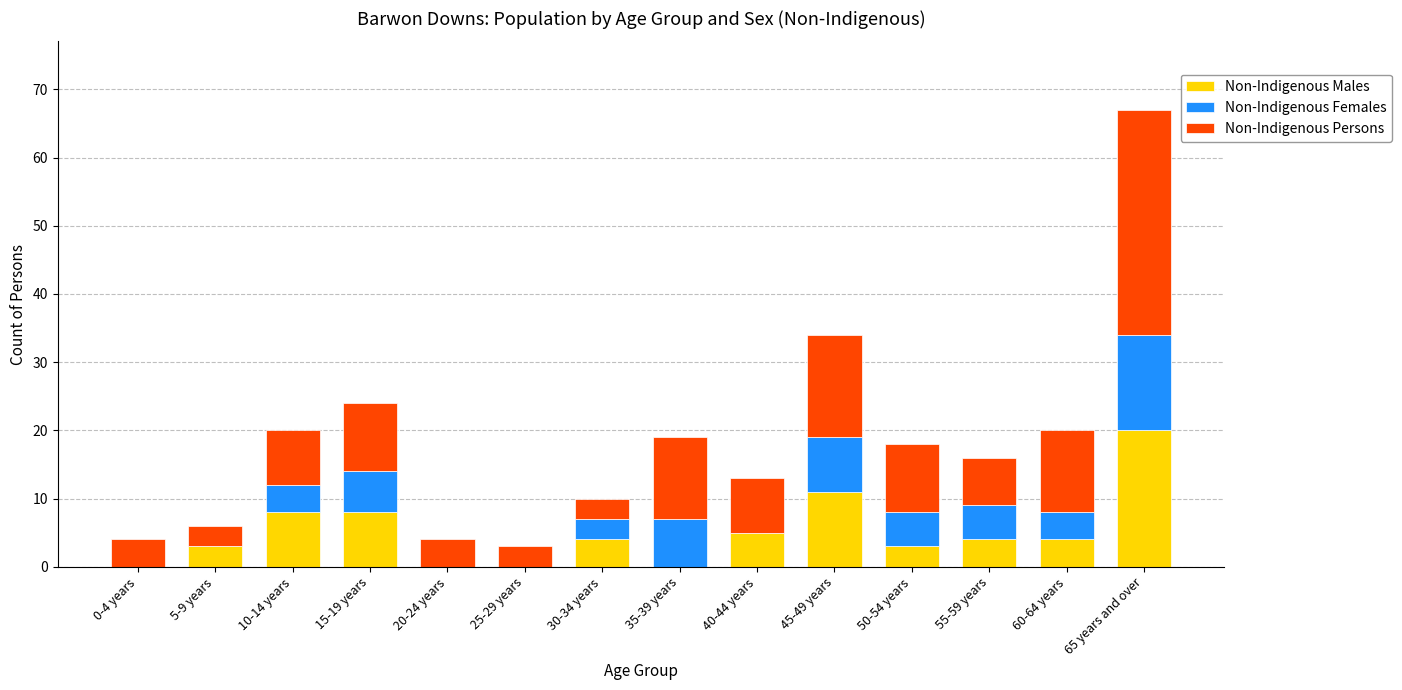

What value does the Non-Indigenous Males series have at 65 years and over, to the nearest 5?

20